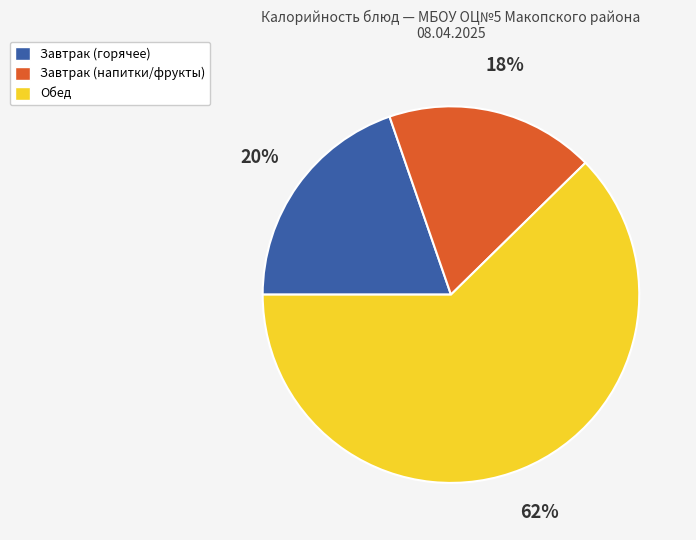

Which slice is the largest?

Обед